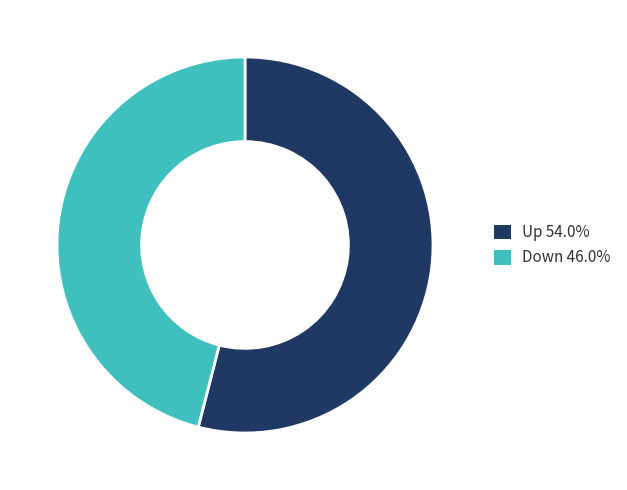

What is the smallest slice in the pie chart?

Down